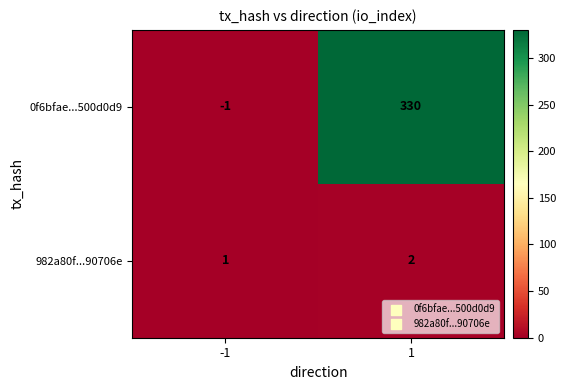

True or false: 982a80f...90706e has a value of 2 at 1.

True